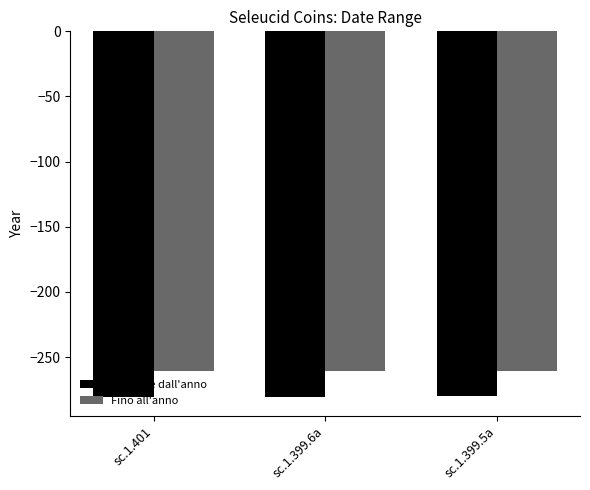

The value of Fino all'anno at sc.1.399.5a is -261. True or false?

True